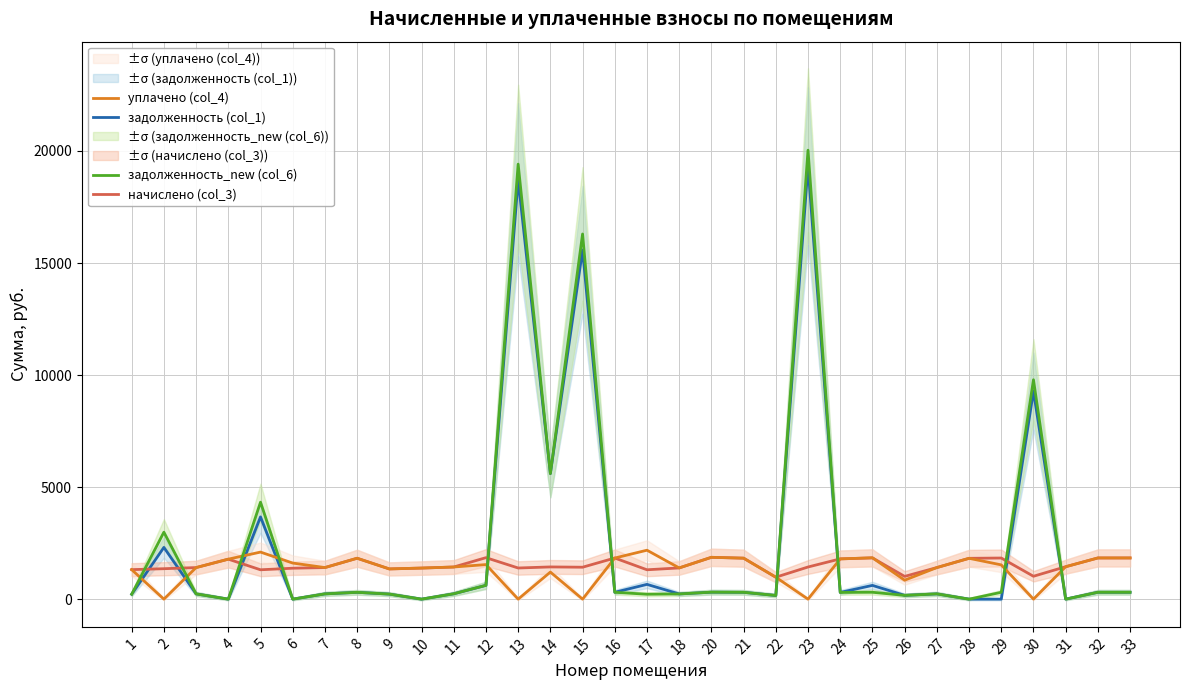

Where is the first local maximum for задолженность (col_1)?

2